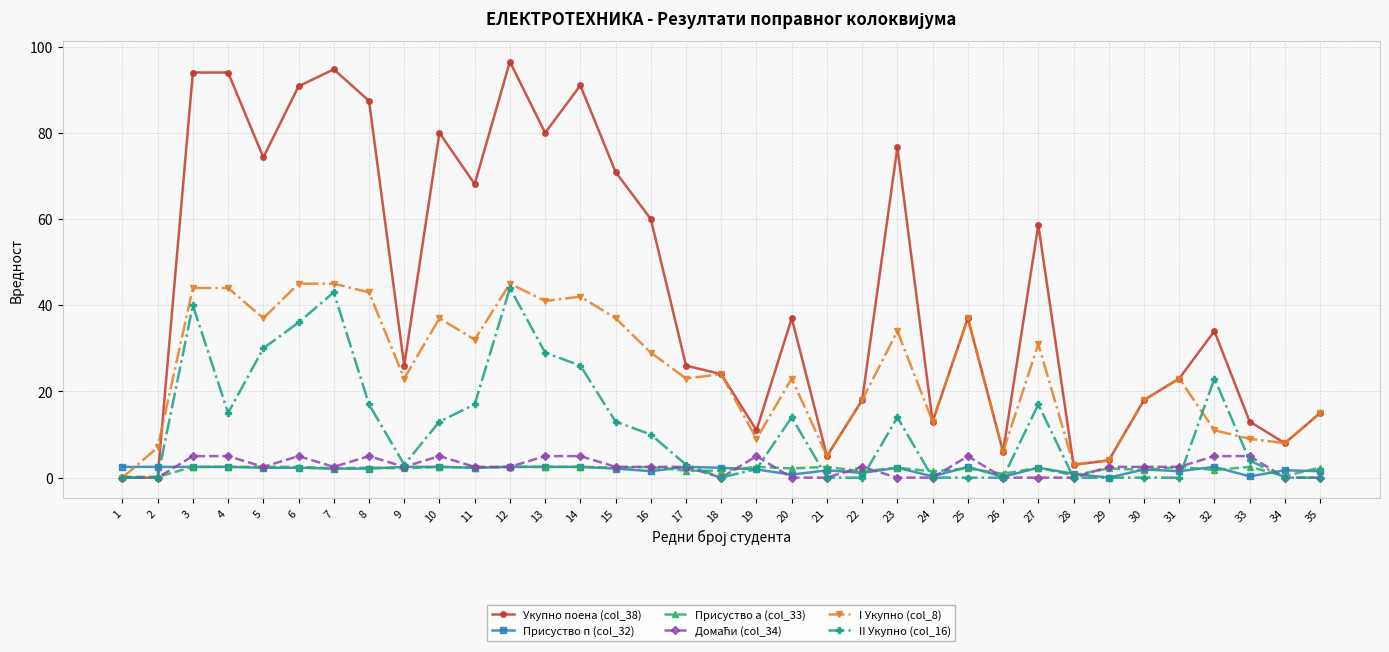

The value of Укупно поена (col_38) at 8 is 87.4. True or false?

True